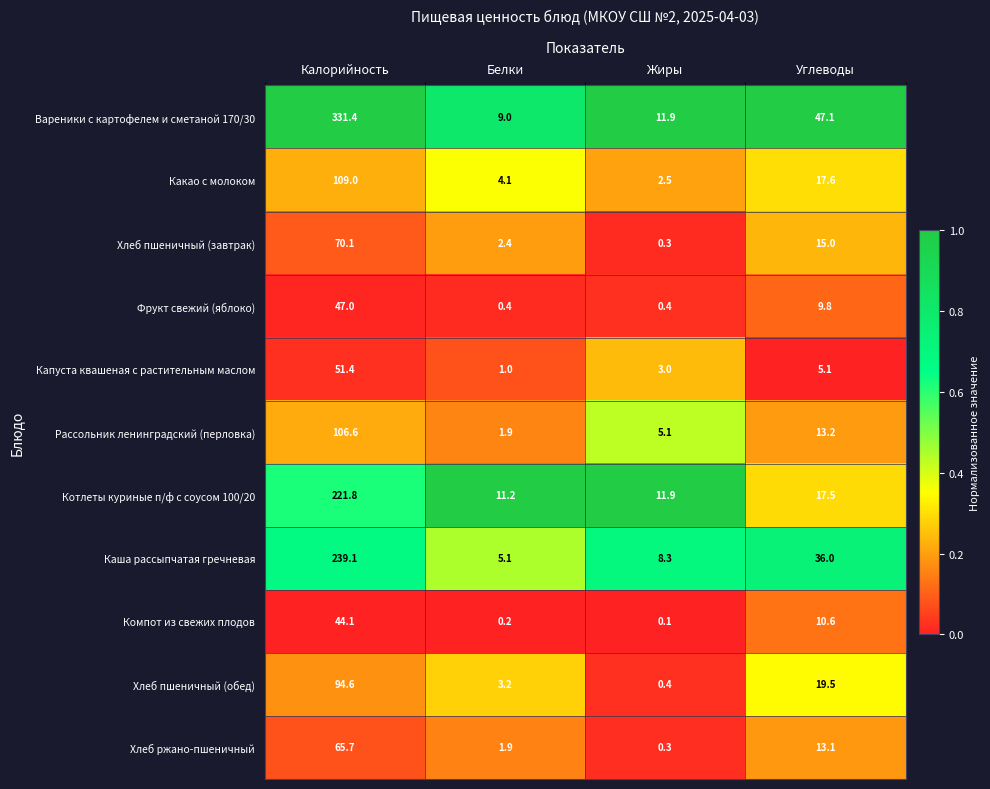

At which category is the sum across all series the highest?

Калорийность